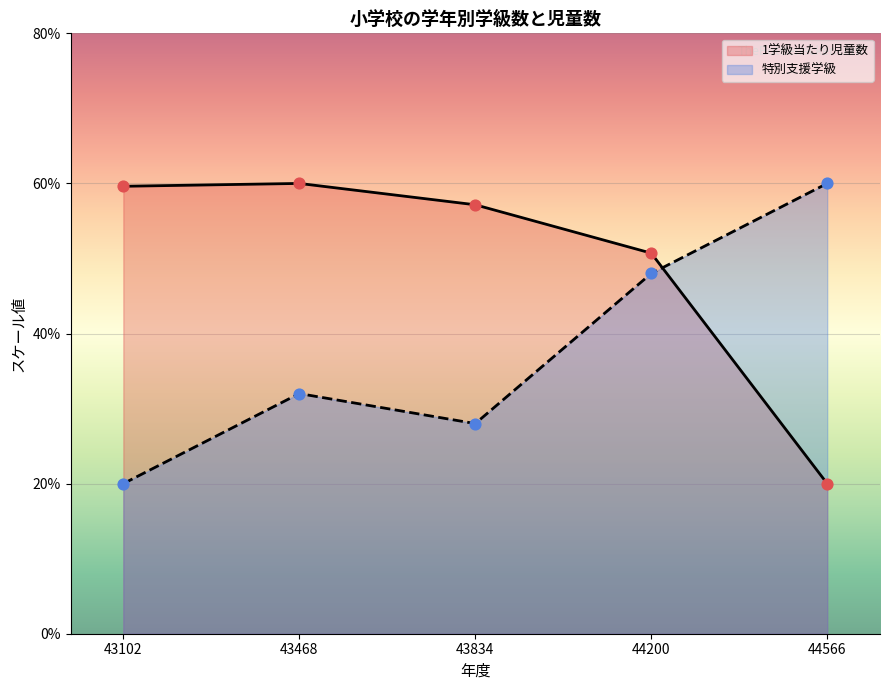

Which series has the largest Y range (max minus min)?

特別支援学級